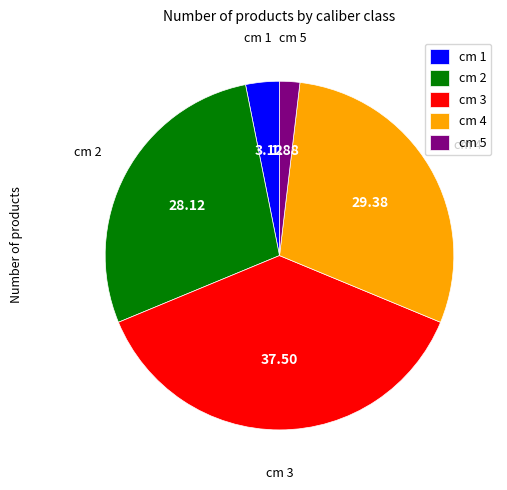

Does cm 5 account for over 50% of the chart?

No